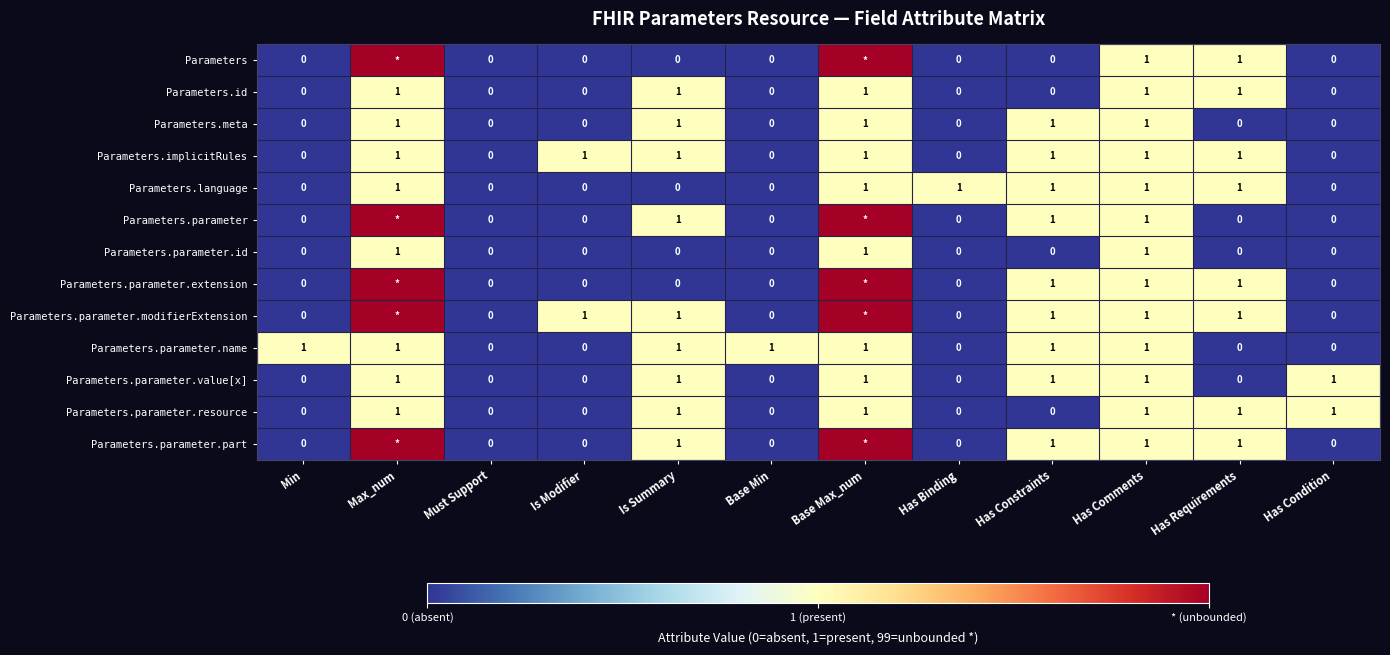

Count the Parameters.parameter.name values in the range 0 to 1.

12